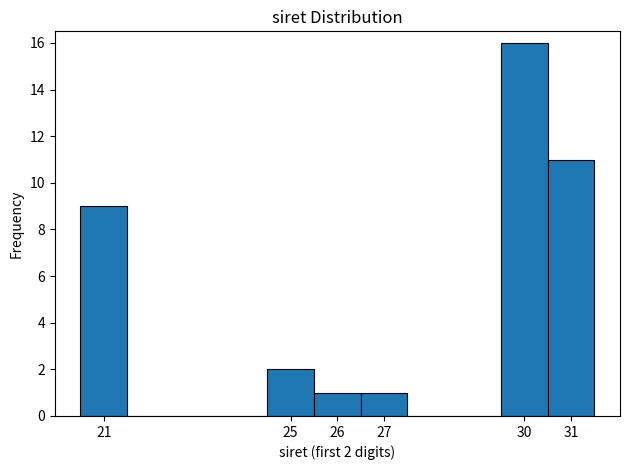

Over which range of the x-axis is the bar tallest?

29.5 to 30.5